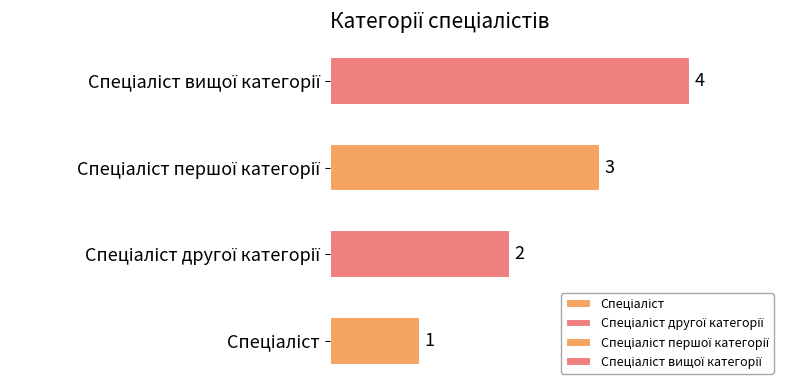

What is the label of the 3rd bar from the left?

Спеціаліст першої категорії